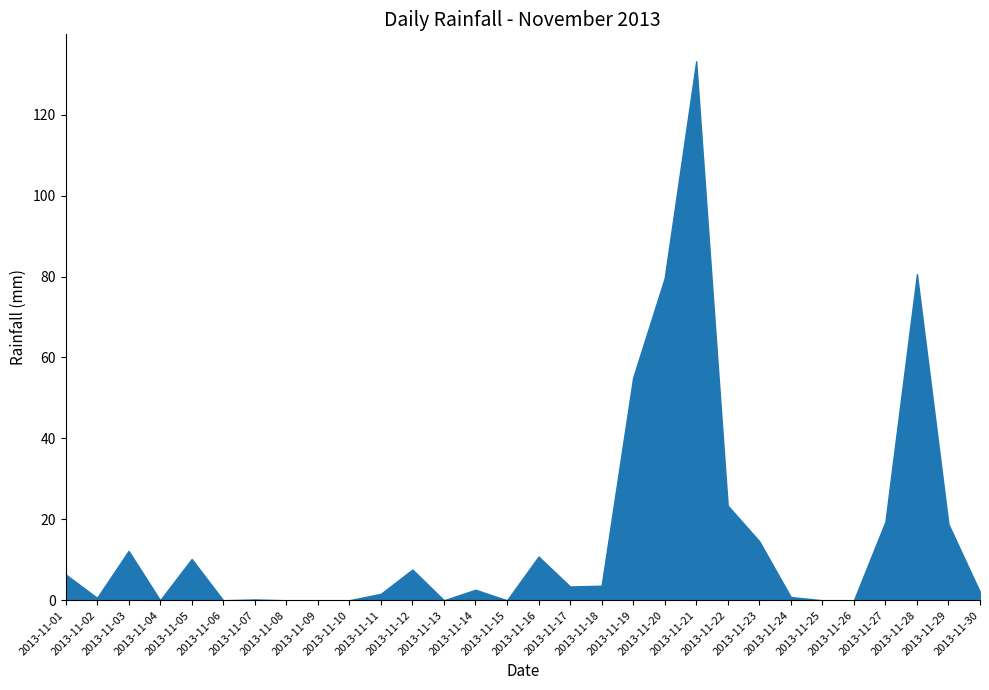

The value at 2013-11-02 is 0.6. True or false?

True